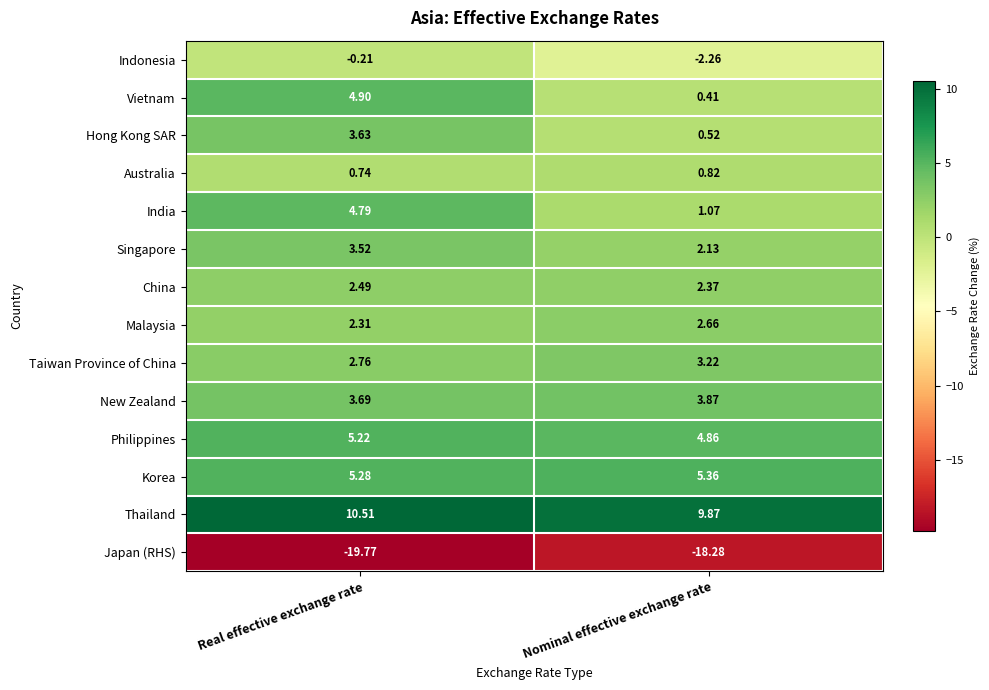

At which label is India closest to 2?

Nominal effective exchange rate